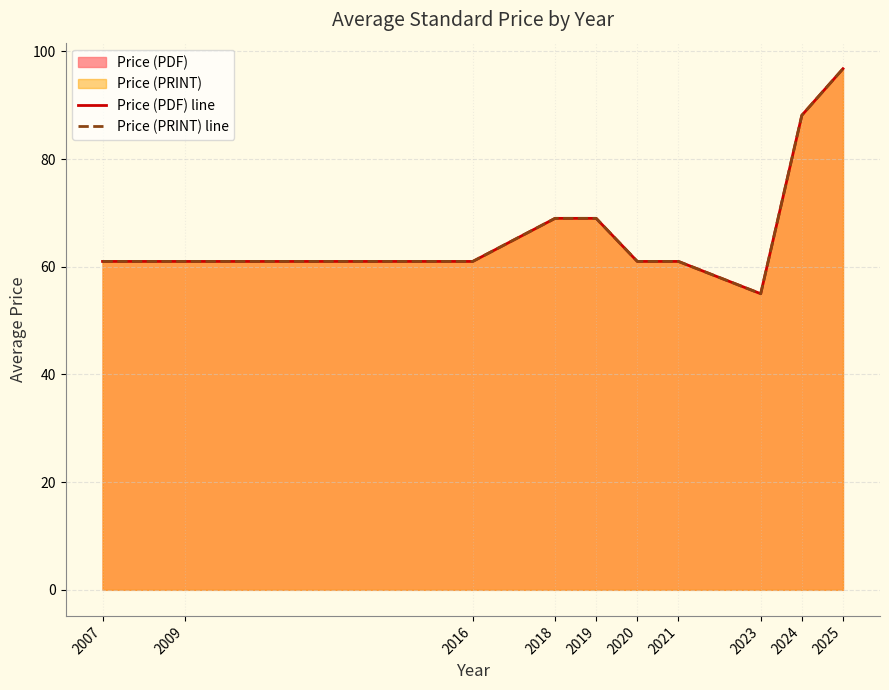

What is the difference between the maximum and minimum values in the Price (PRINT) line series?

41.8